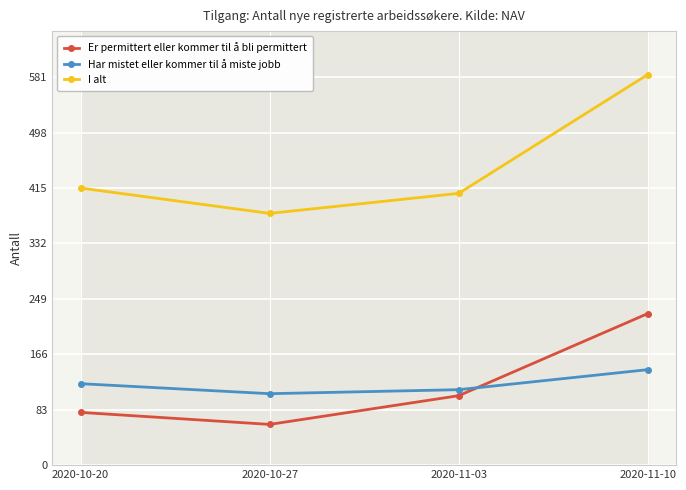

Is this an area chart (filled region under the line)?

No